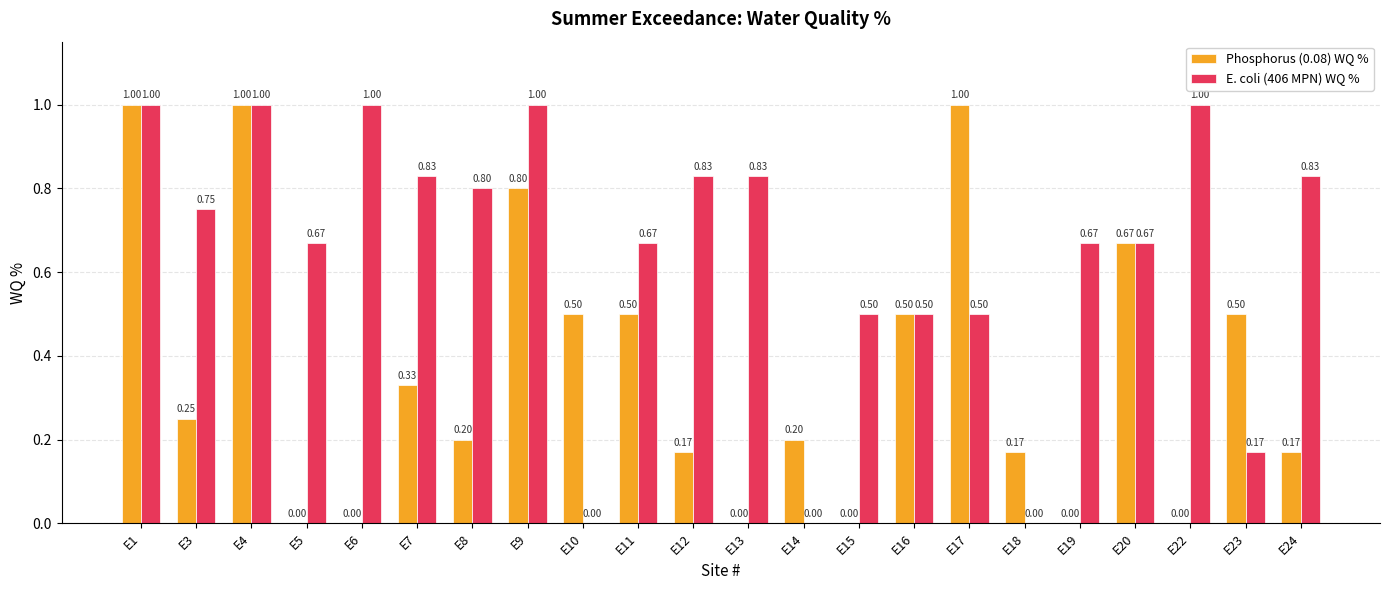

What is the greatest value displayed?

1.0